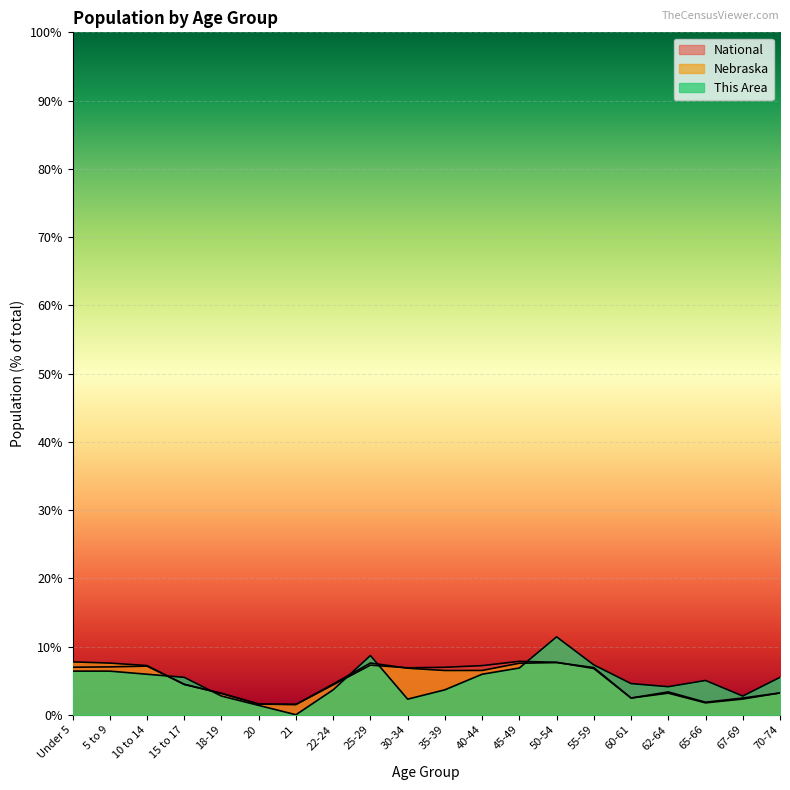

Which series changed the most between 40-44 and 60-61?

National